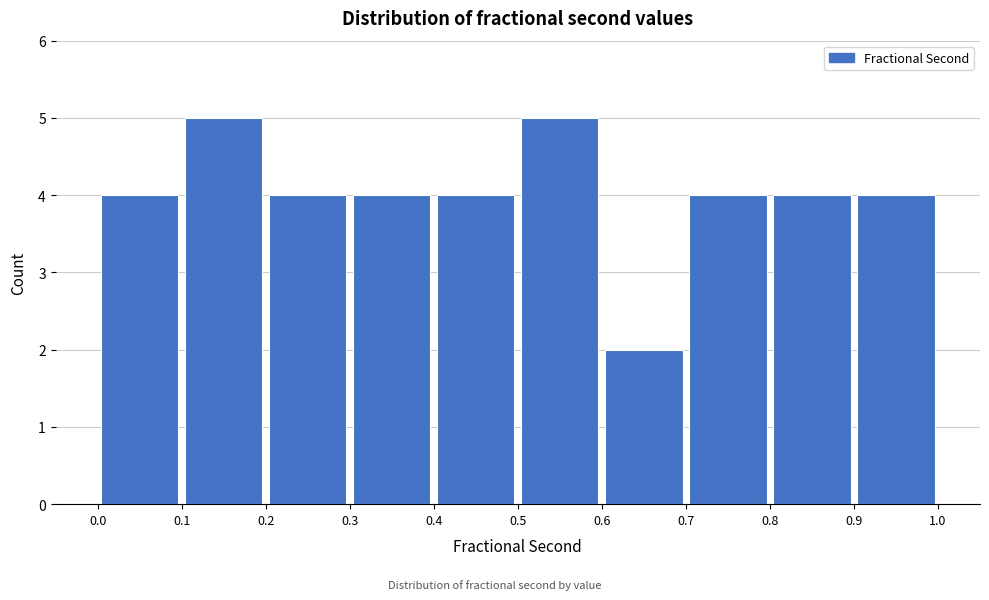

Reading left to right, list every bar in this chart as the range it spans on the x-axis followed by its height. The values are not printed on the chart, so give them approximately, as read against the axis.

0.0 to 0.1: 4
0.1 to 0.2: 5
0.2 to 0.3: 4
0.3 to 0.4: 4
0.4 to 0.5: 4
0.5 to 0.6: 5
0.6 to 0.7: 2
0.7 to 0.8: 4
0.8 to 0.9: 4
0.9 to 1.0: 4